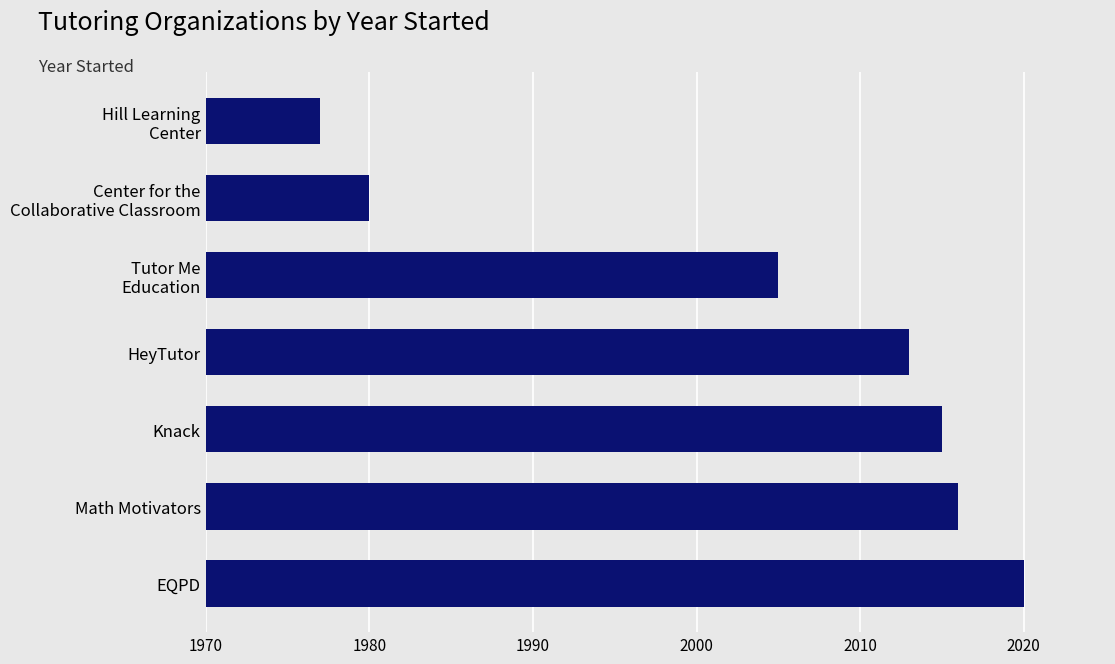

How many values are below 2013?

3